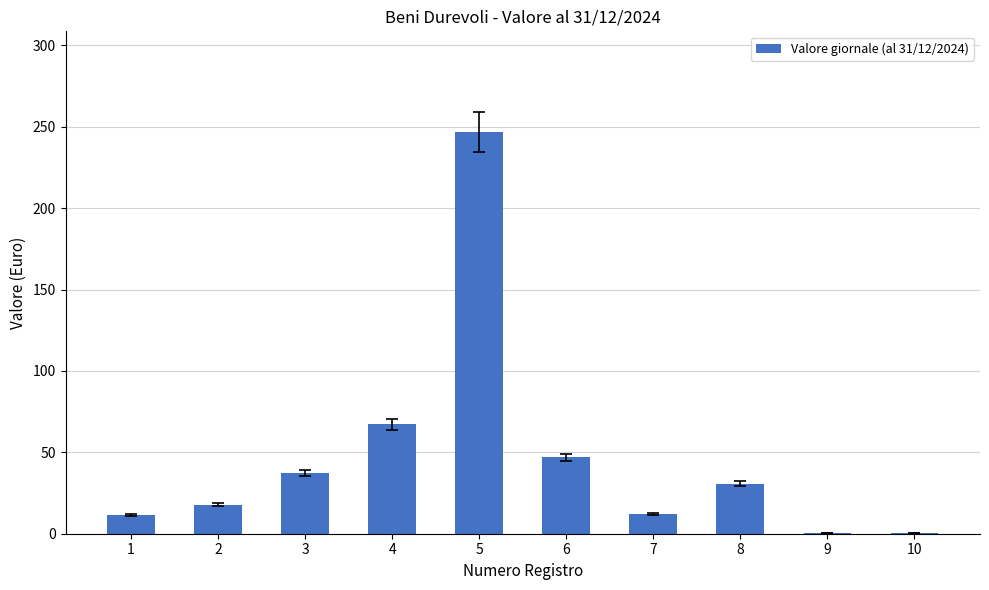

Is it true that the value at 6 is 46.8?

True